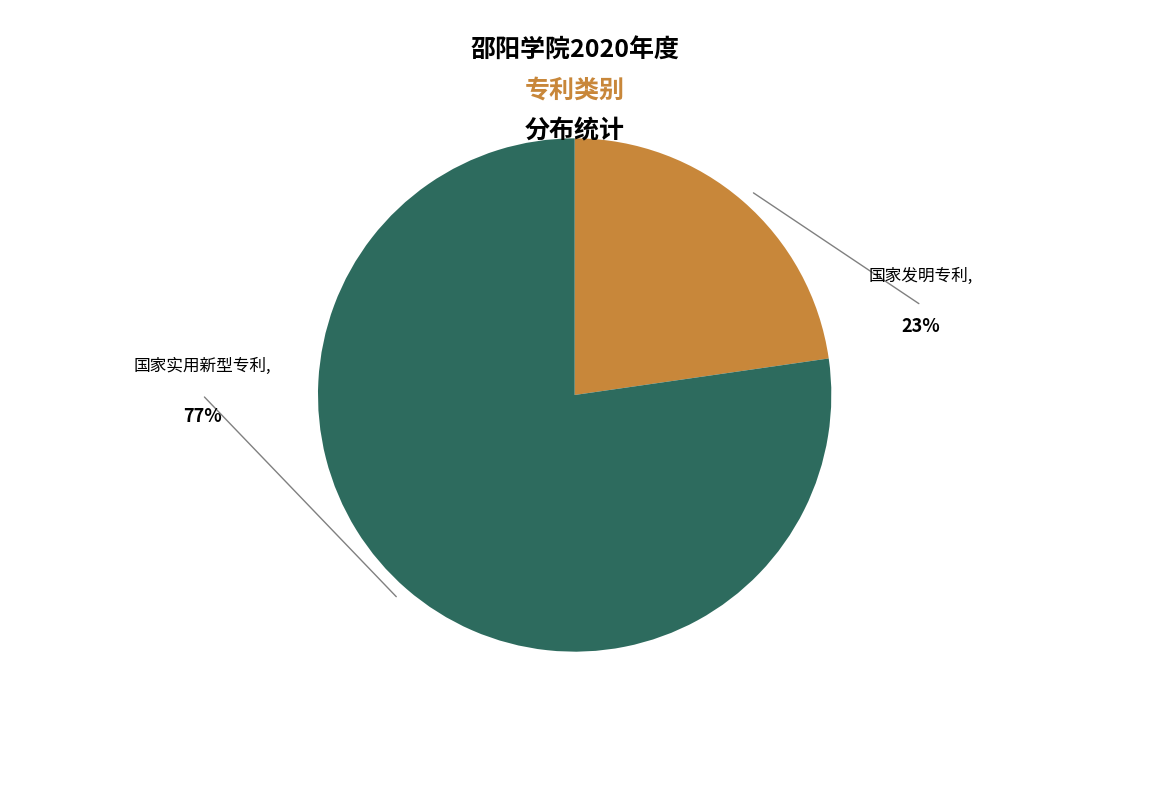

Does any single category account for the majority?

Yes